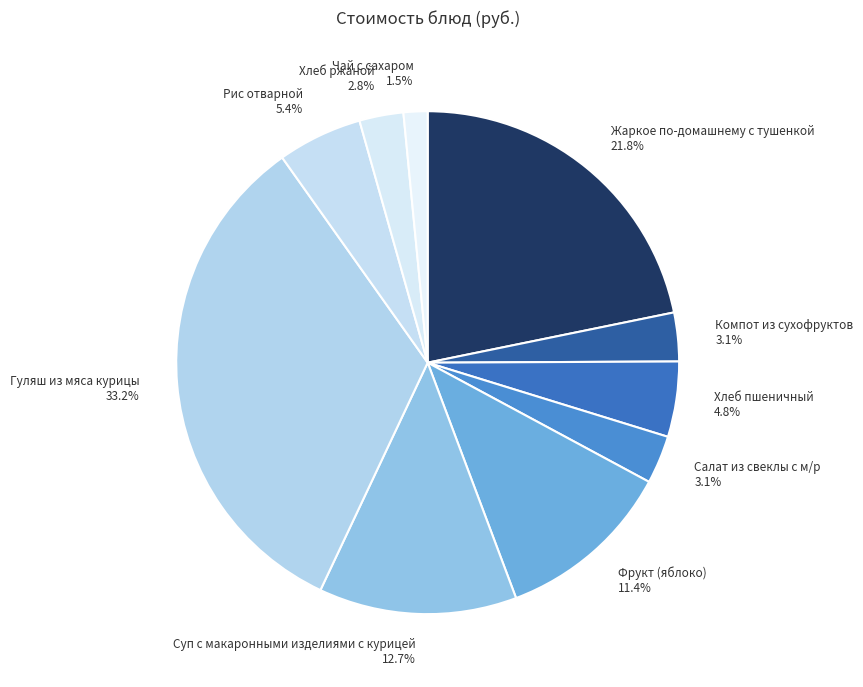

To the nearest percent, what is the difference between the largest and smallest slice percentages?

32%